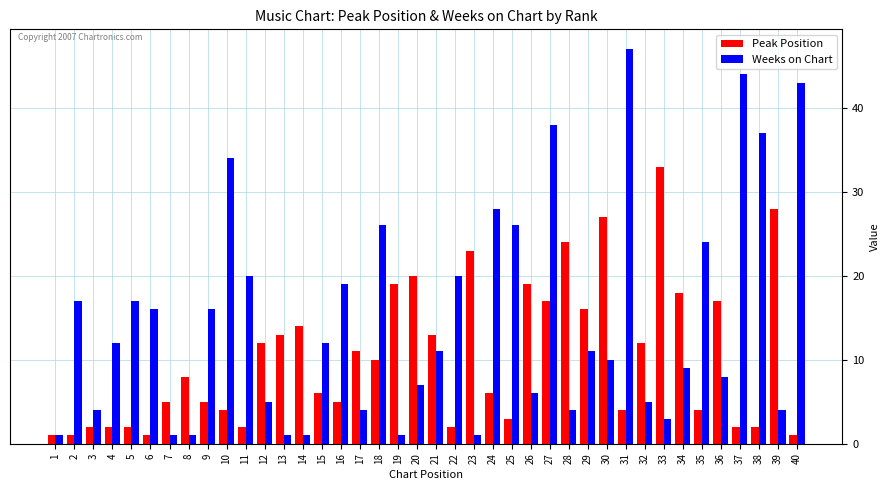

Reading right to left, list all the values displayed in this chart.

Peak Position: 1	28	2	2	17	4	18	33	12	4	27	16	24	17	19	3	6	23	2	13	20	19	10	11	5	6	14	13	12	2	4	5	8	5	1	2	2	2	1	1
Weeks on Chart: 43	4	37	44	8	24	9	3	5	47	10	11	4	38	6	26	28	1	20	11	7	1	26	4	19	12	1	1	5	20	34	16	1	1	16	17	12	4	17	1